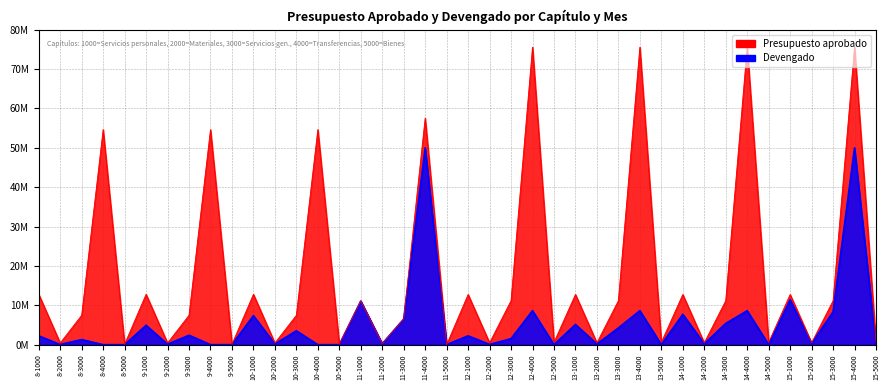

Where is the first local minimum for Presupuesto aprobado?

8-2000